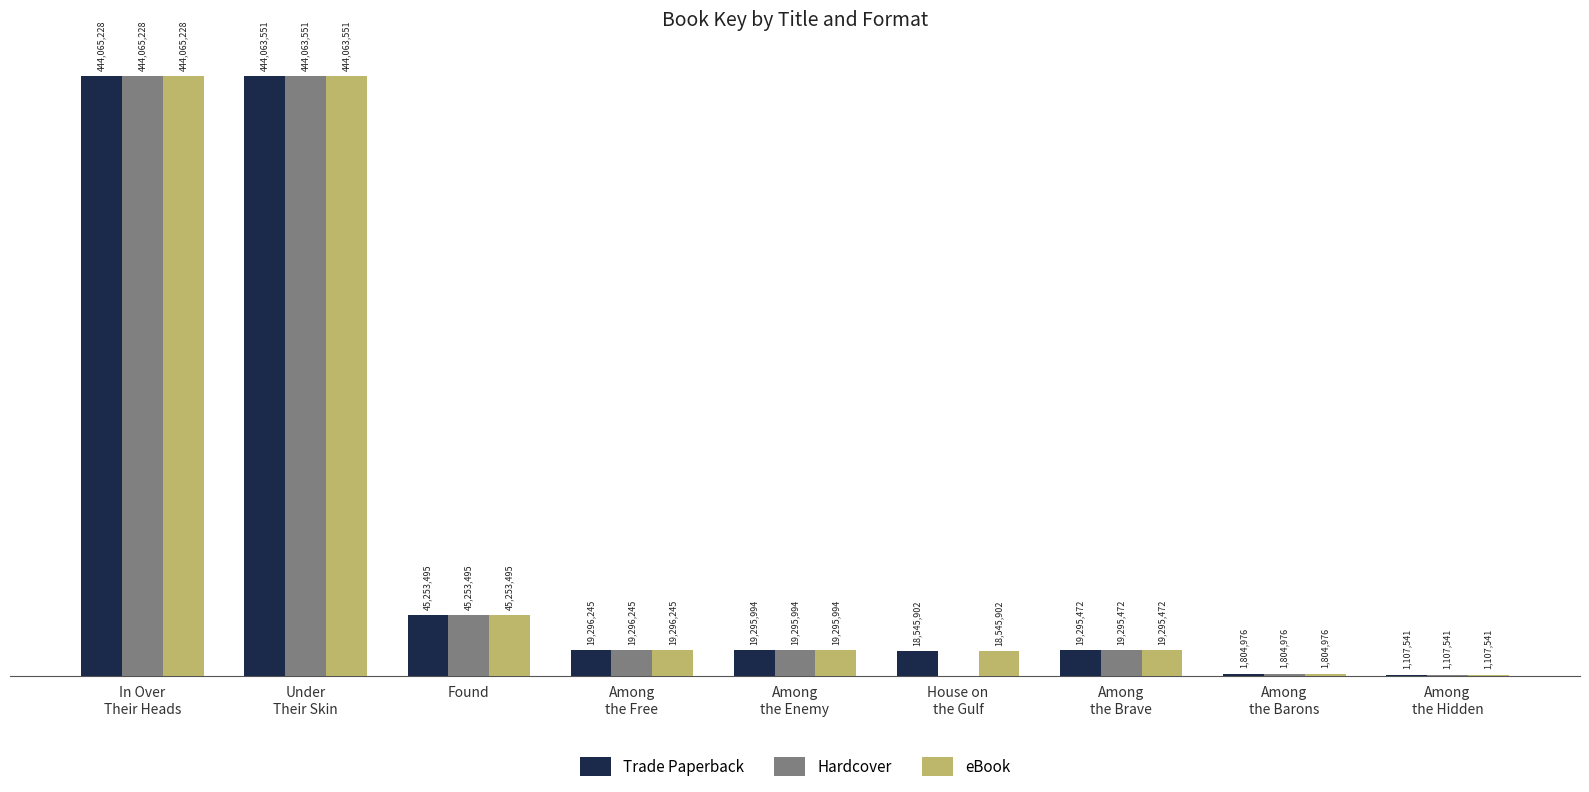

Are the bars grouped side by side (vs. stacked)?

Yes